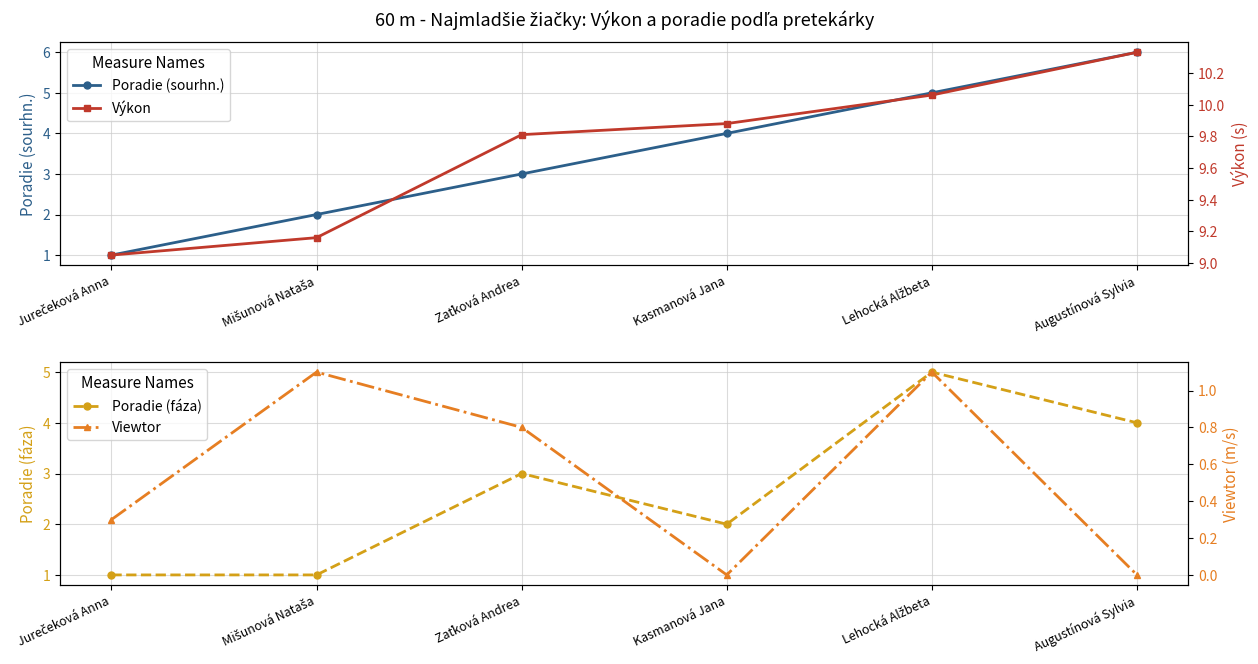

How many categories are shown in the chart?

6